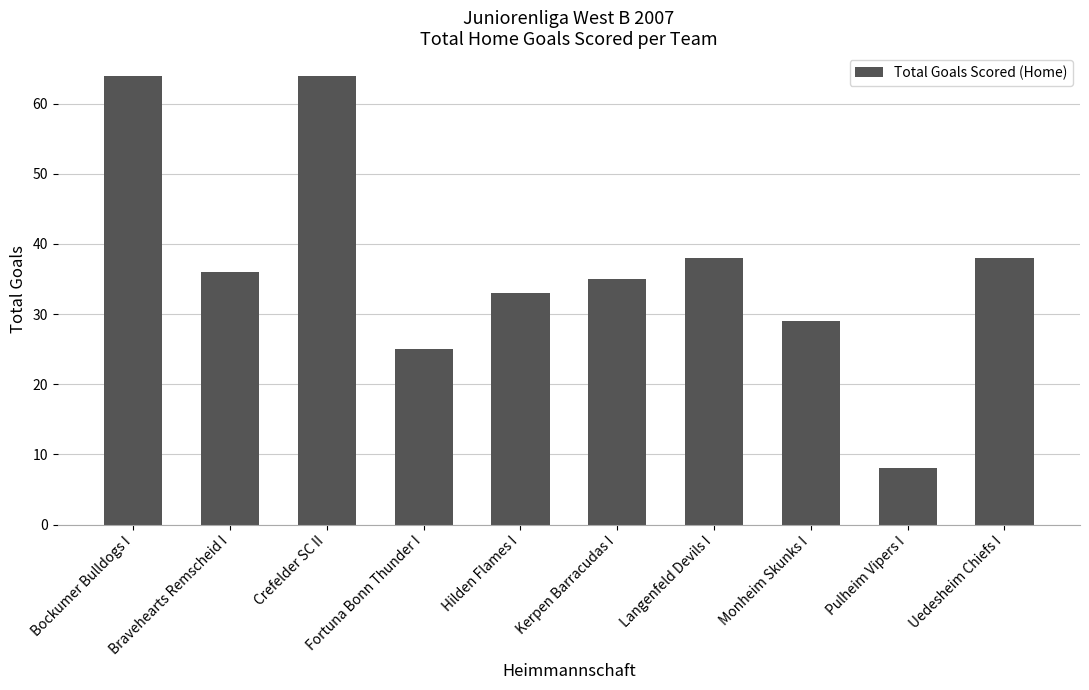

Reading left to right, list all the values displayed in this chart.

64	36	64	25	33	35	38	29	8	38